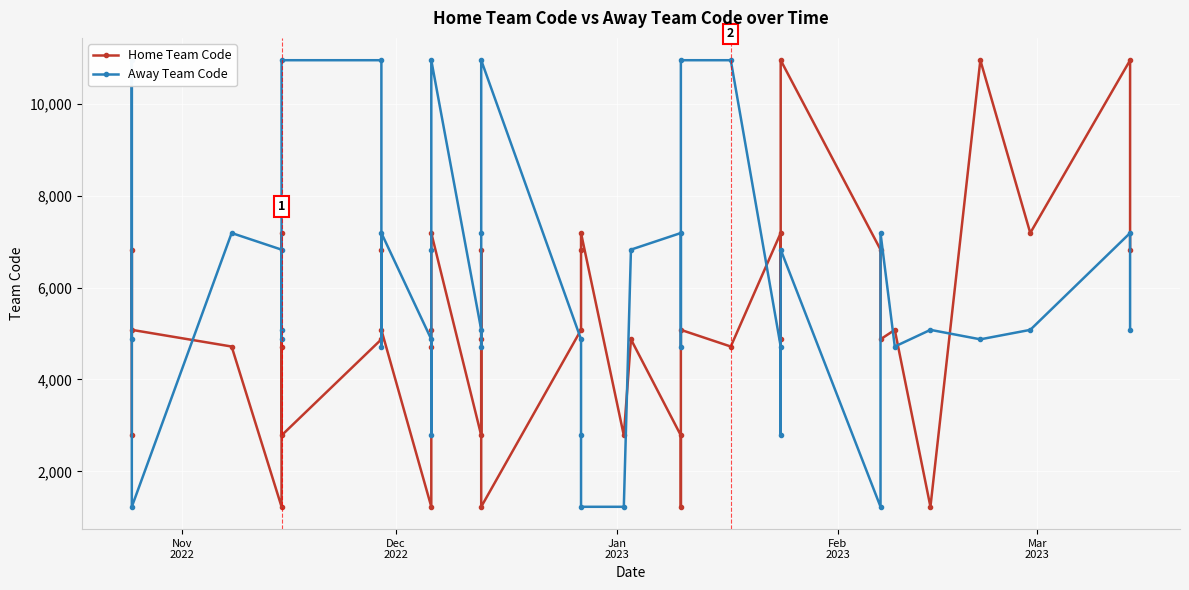

How many series are shown in this chart?

2